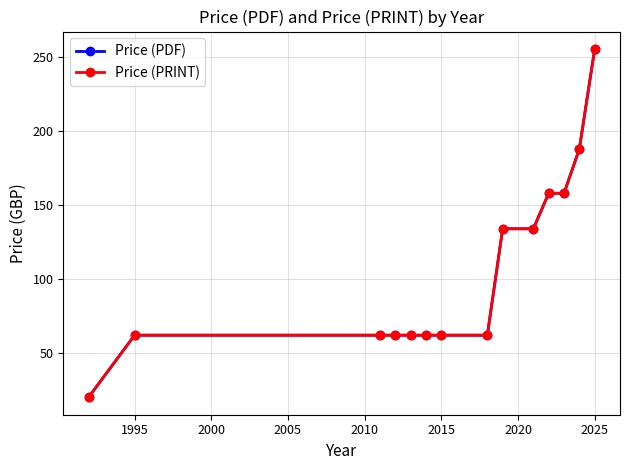

True or false: Price (PDF) and Price (PRINT) intersect in this chart.

False